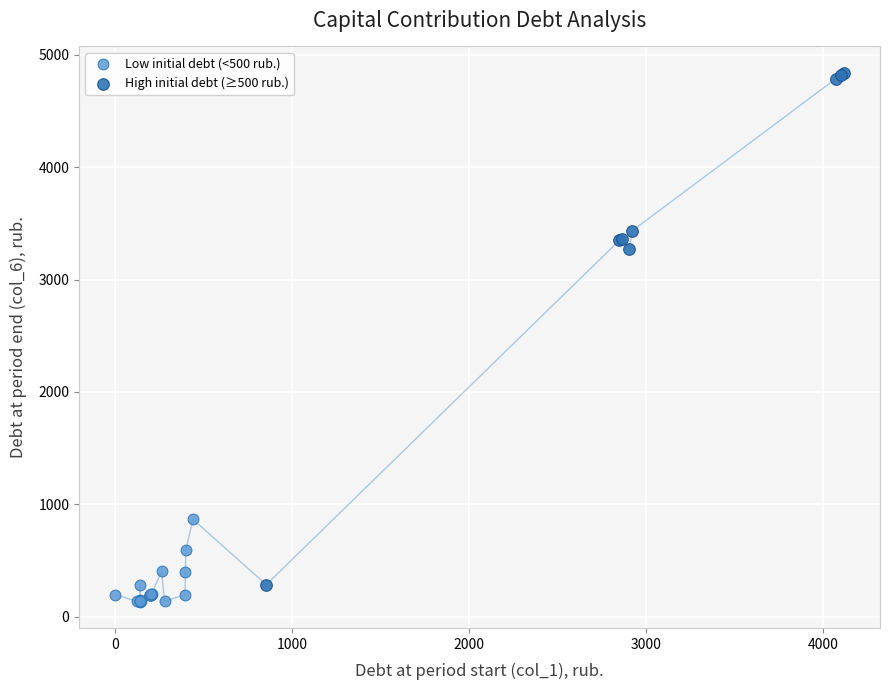

Which series reaches the maximum Y coordinate?

High initial debt (≥500 rub.)